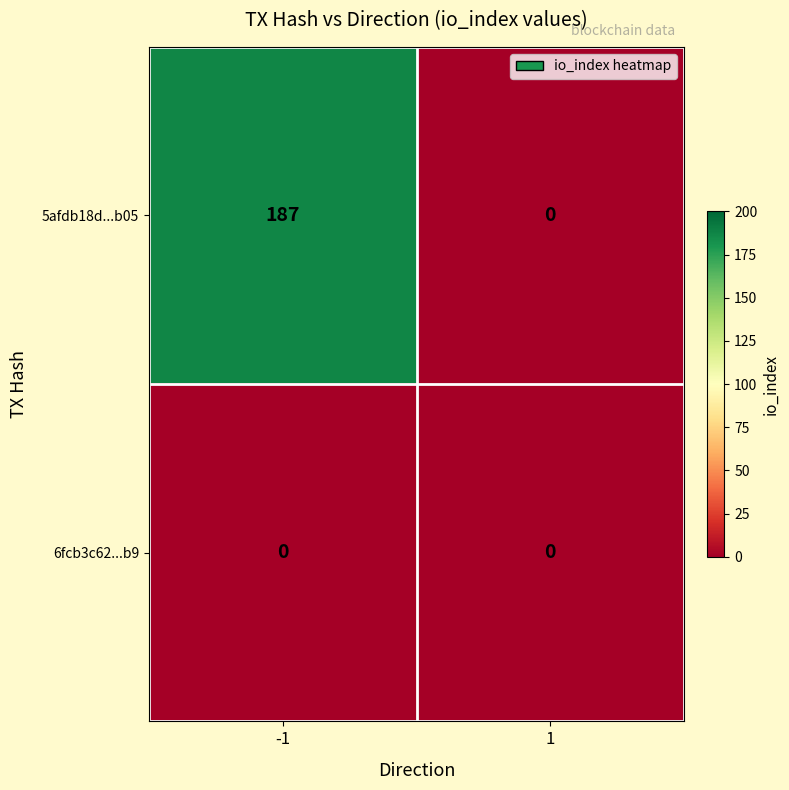

Which series has the largest total across all categories?

5afdb18d...b05